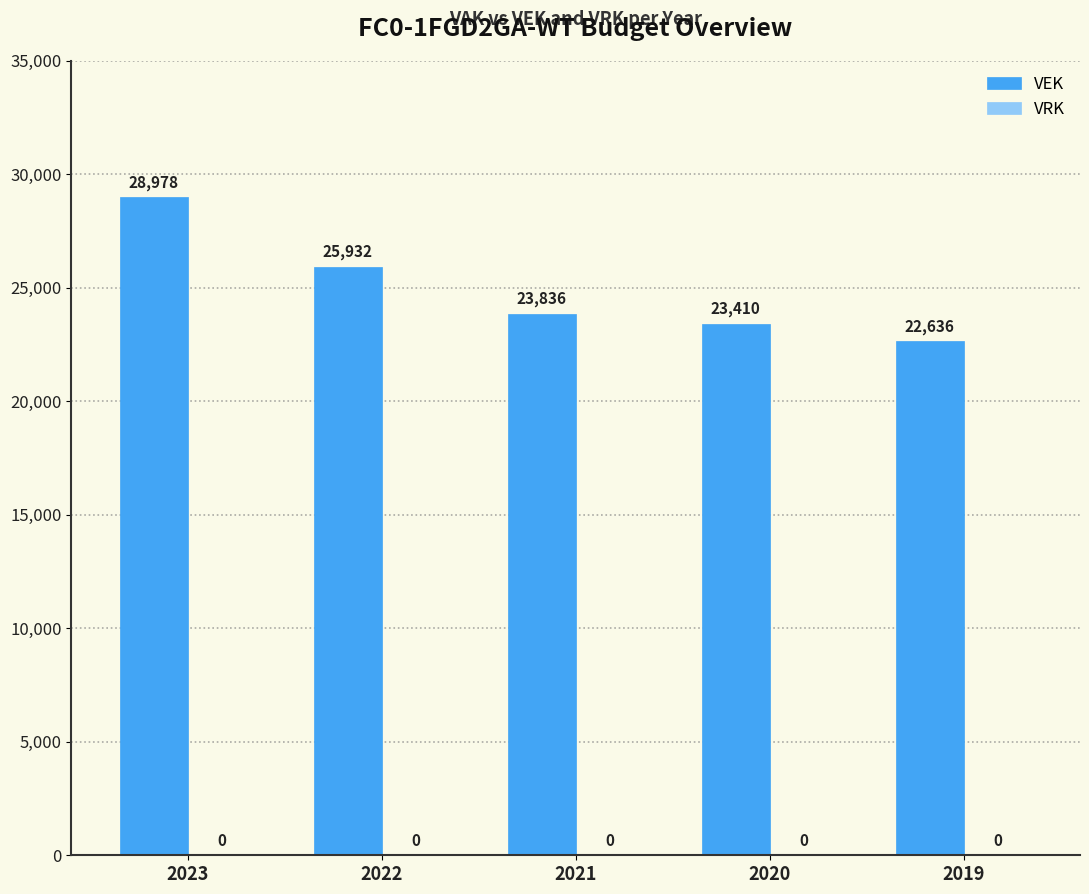

How many bars are there in total?

5